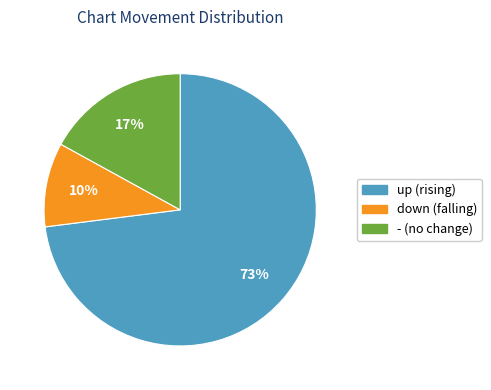

Which has a higher value, down or -?

-